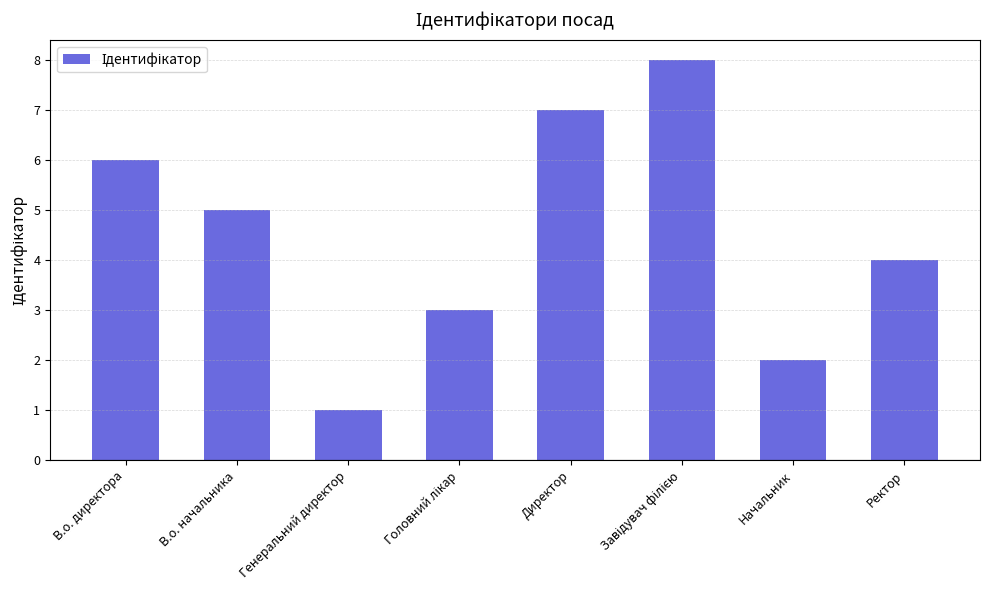

The value at Ректор is 7. True or false?

False